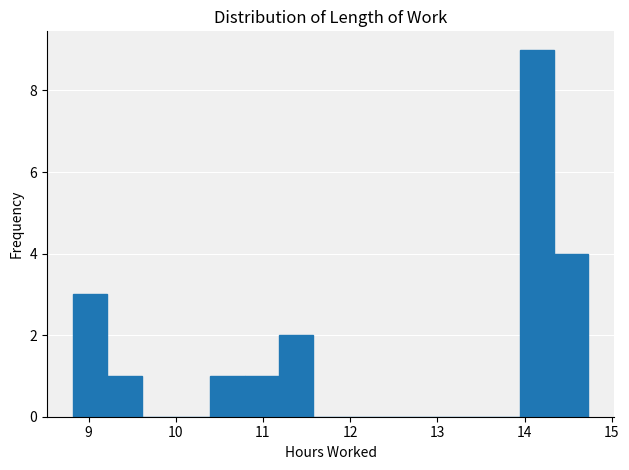

Read against the x-axis, roughly where is the centre of the tallest bar?

14.1